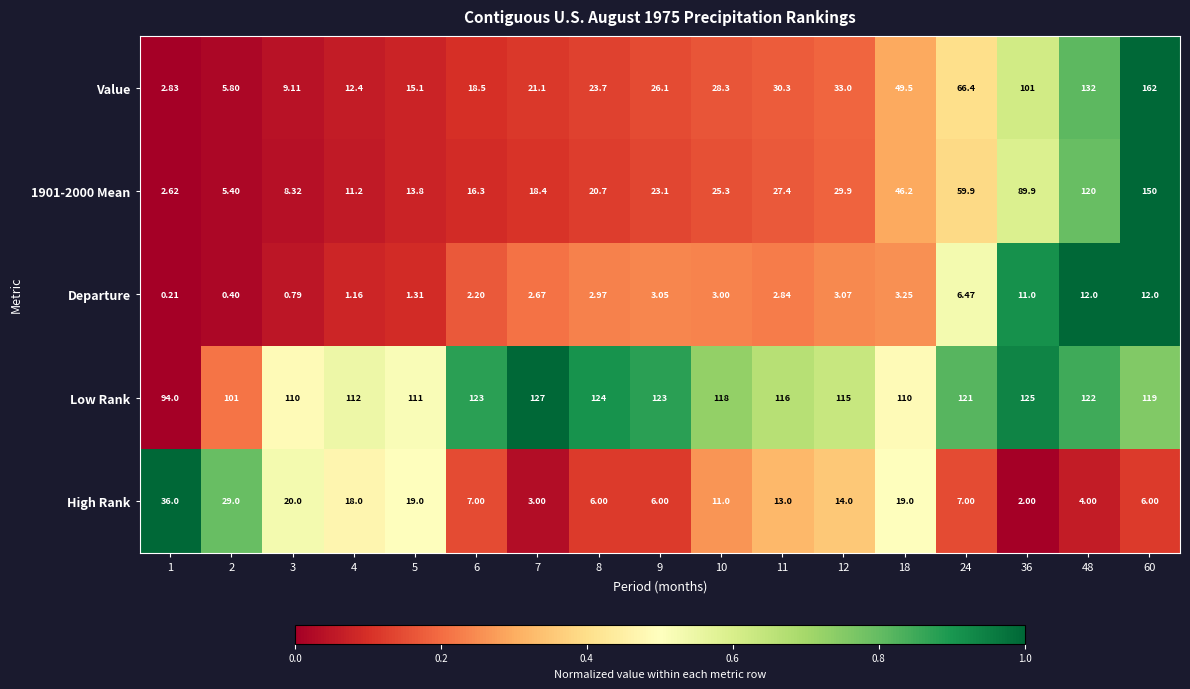

Which series has the largest range (max minus min)?

Value